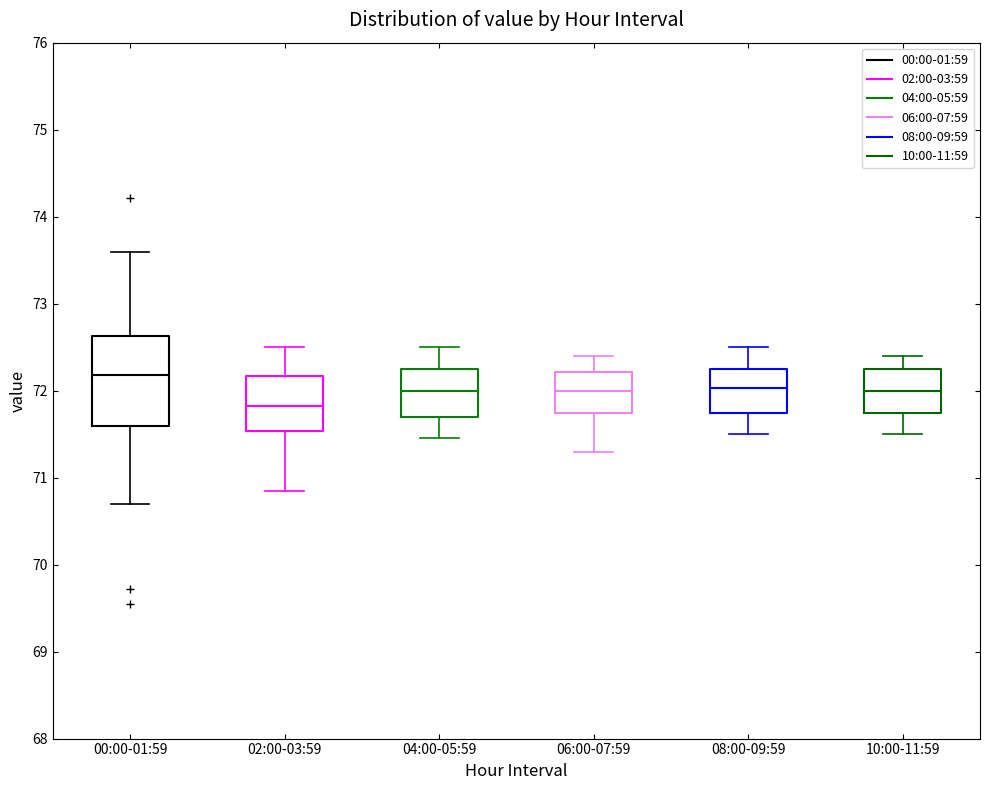

Reading left to right, read every box against the y-axis: the position of its median line, the range the box covers, and the ends of its whiskers. The values are not printed on the chart, so give them approximately, as read against the axis.

00:00-01:59: median 72.2, box 71.6 to 72.6, whiskers 70.7 to 73.6
02:00-03:59: median 71.8, box 71.5 to 72.2, whiskers 70.9 to 72.5
04:00-05:59: median 72.0, box 71.7 to 72.3, whiskers 71.5 to 72.5
06:00-07:59: median 72.0, box 71.7 to 72.2, whiskers 71.3 to 72.4
08:00-09:59: median 72.0, box 71.7 to 72.3, whiskers 71.5 to 72.5
10:00-11:59: median 72.0, box 71.7 to 72.3, whiskers 71.5 to 72.4